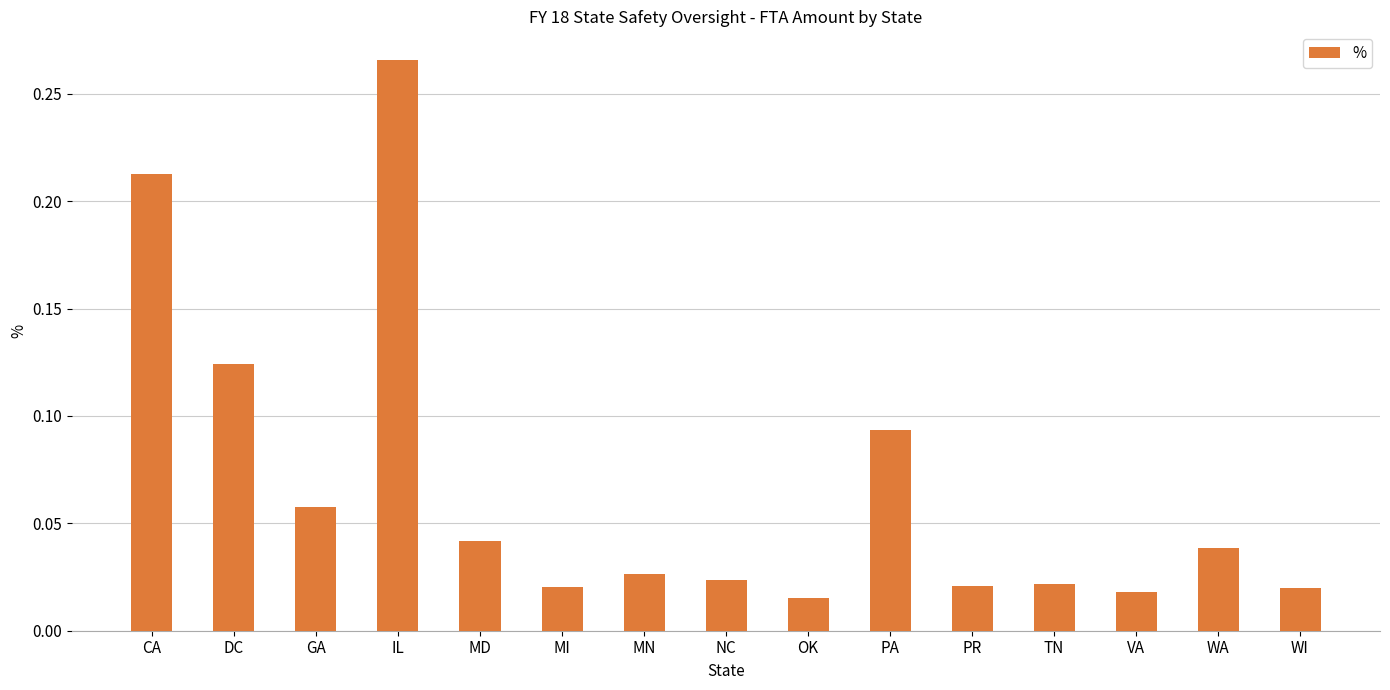

What position from the left is MD?

5